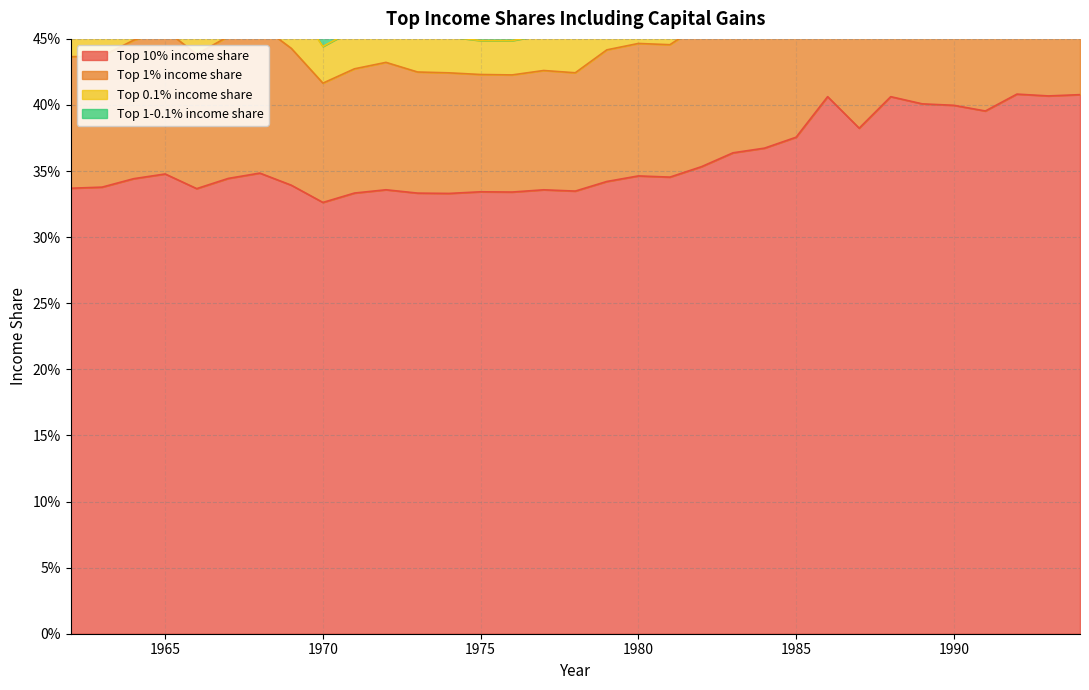

At which category does Top 10% income share reach its first local valley?

1966